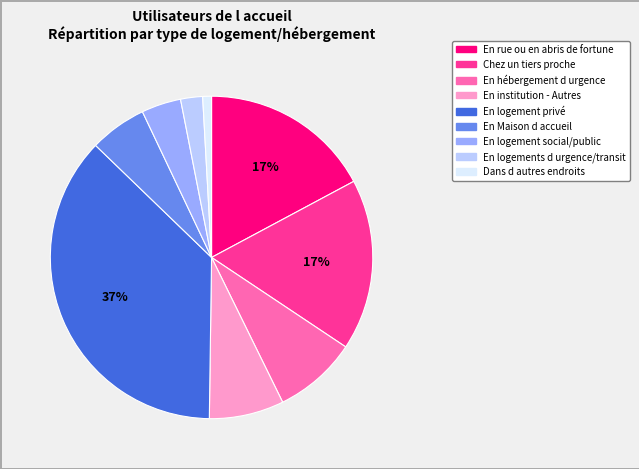

Is the sum of En logement privé and Dans d autres endroits greater than half?

No